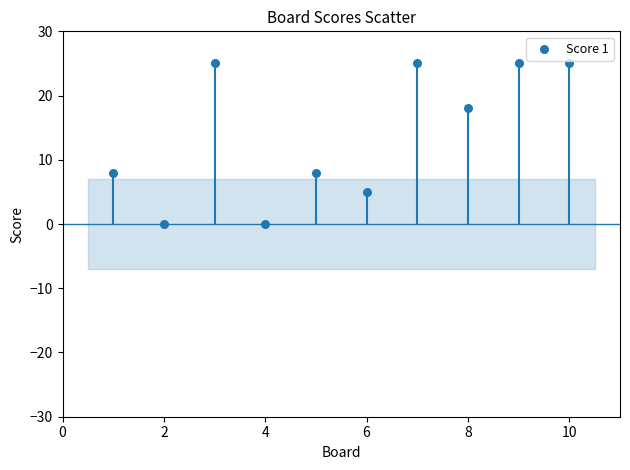

What is the range of Y values (max minus min)?

25